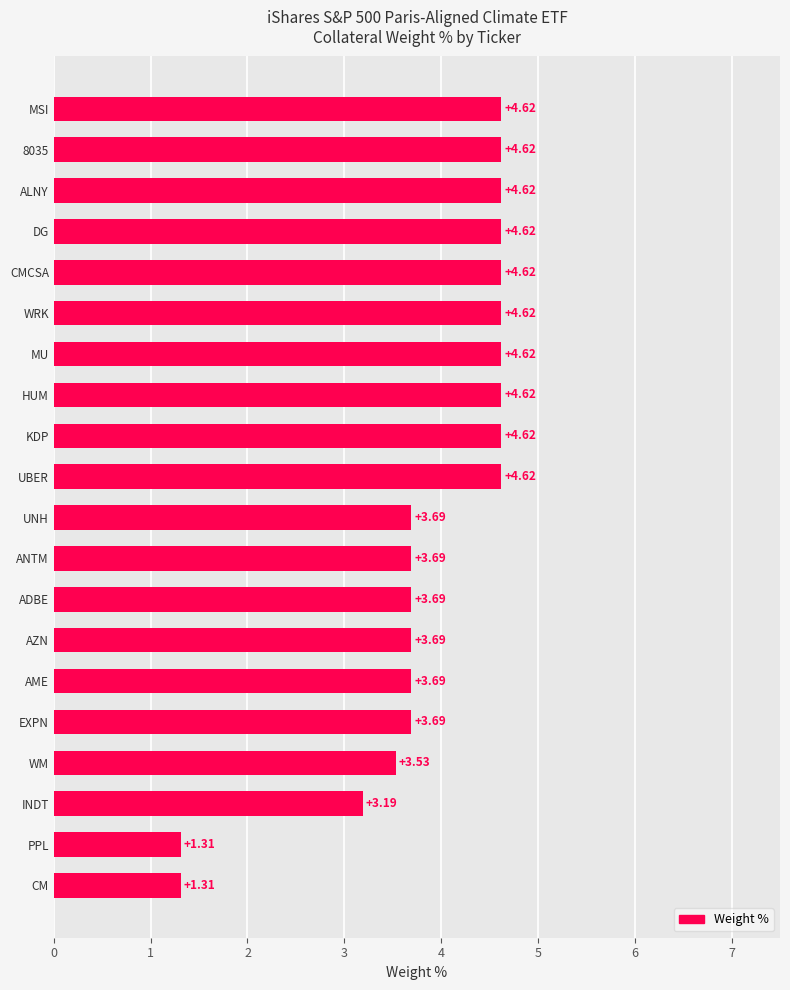

What is the difference between the second highest and second lowest values?

3.3